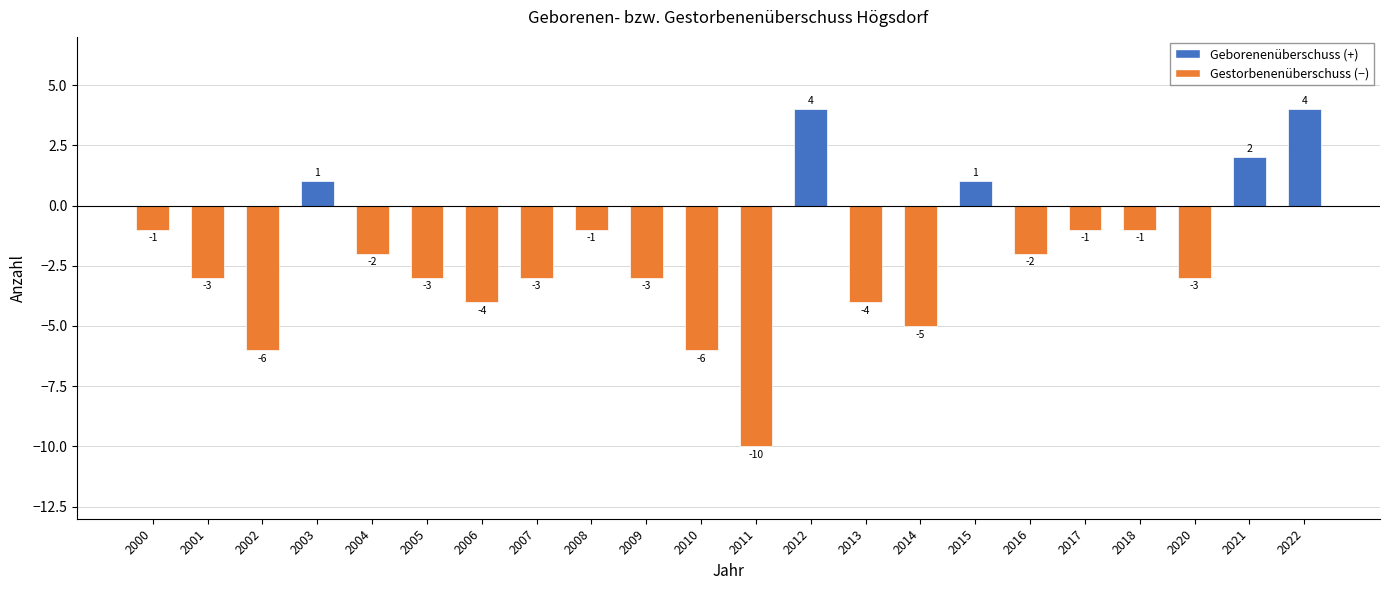

Reading left to right, transcribe all the data shown in this chart.

2000=-1	2001=-3	2002=-6	2003=1	2004=-2	2005=-3	2006=-4	2007=-3	2008=-1	2009=-3	2010=-6	2011=-10	2012=4	2013=-4	2014=-5	2015=1	2016=-2	2017=-1	2018=-1	2020=-3	2021=2	2022=4